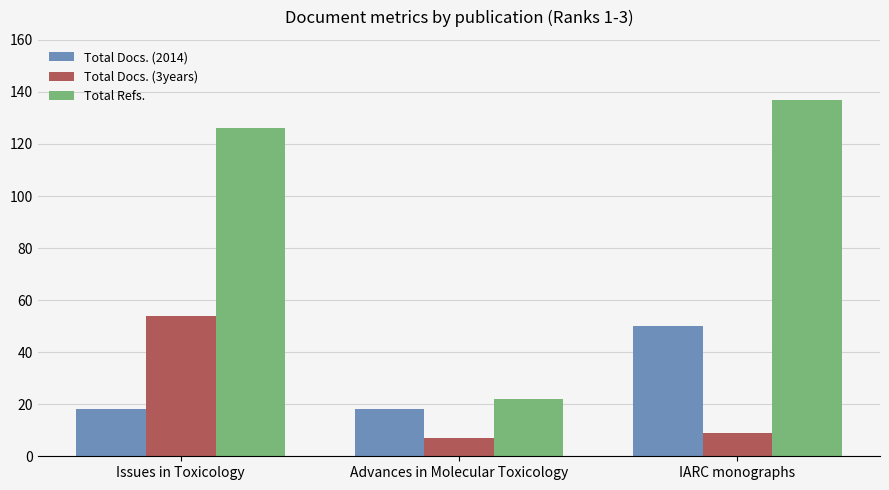

Reading left to right, list all the values displayed in this chart.

Total Docs. (2014): Issues in Toxicology=18	Advances in Molecular Toxicology=18	IARC monographs=50
Total Docs. (3years): Issues in Toxicology=54	Advances in Molecular Toxicology=7	IARC monographs=9
Total Refs.: Issues in Toxicology=126	Advances in Molecular Toxicology=22	IARC monographs=137